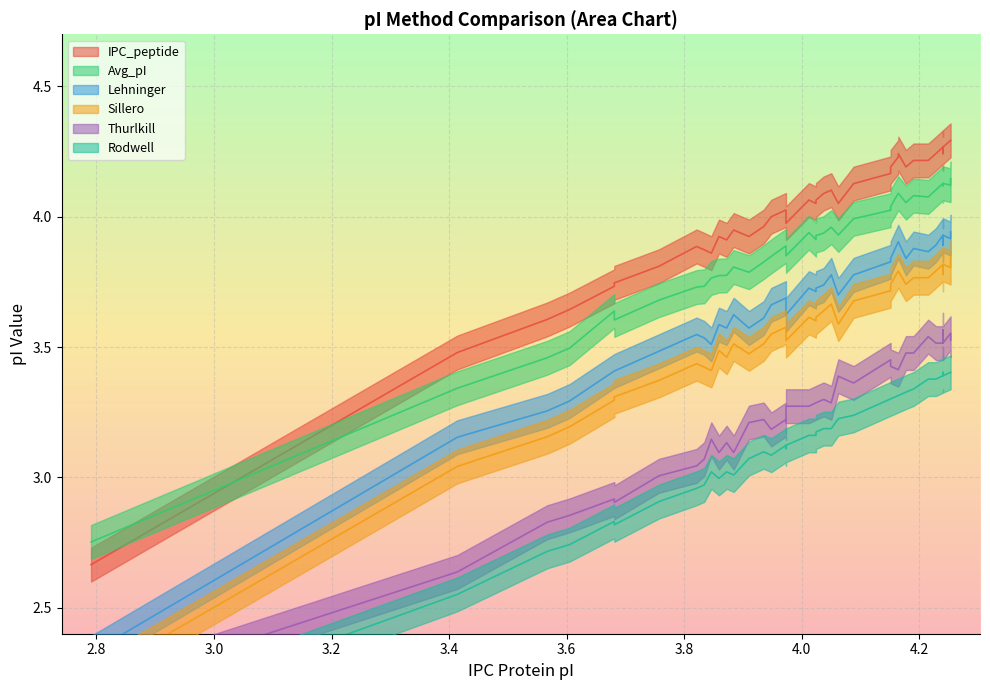

The value of IPC_peptide at 4.4 is 6.4. True or false?

False